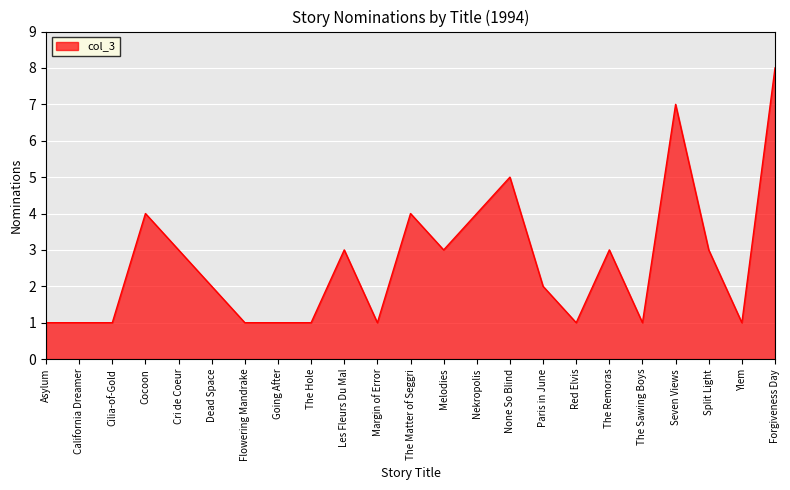

What position from the left is Cri de Coeur?

5